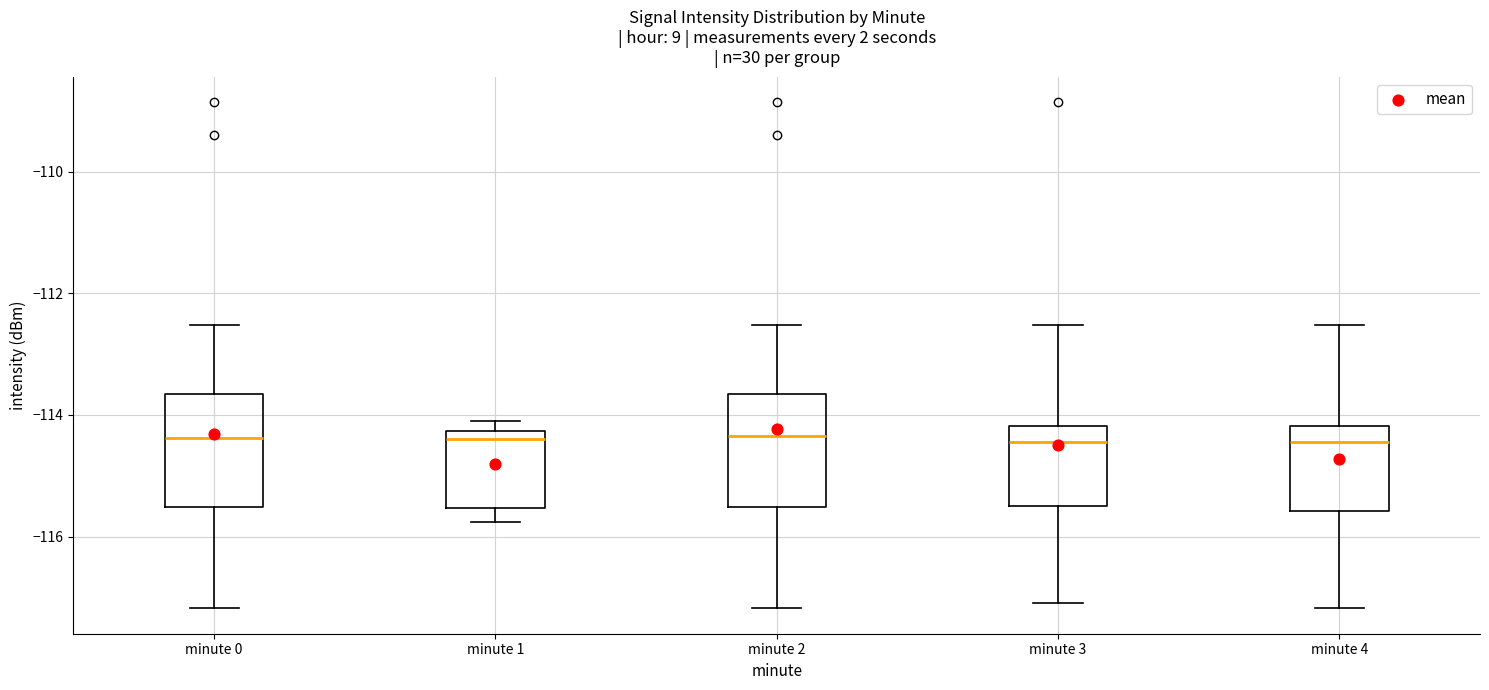

Reading left to right, transcribe this box plot: for each box, give where its median line is, the range the box spans, and where its two whiskers end, as read against the y-axis. The values are not printed on the chart, so give them approximately, as read against the axis.

minute 0: median -114.4, box -115.6 to -113.6, whiskers -117.2 to -112.6
minute 1: median -114.4, box -115.6 to -114.2, whiskers -115.8 to -114.0
minute 2: median -114.4, box -115.6 to -113.6, whiskers -117.2 to -112.6
minute 3: median -114.4, box -115.4 to -114.2, whiskers -117.0 to -112.6
minute 4: median -114.4, box -115.6 to -114.2, whiskers -117.2 to -112.6